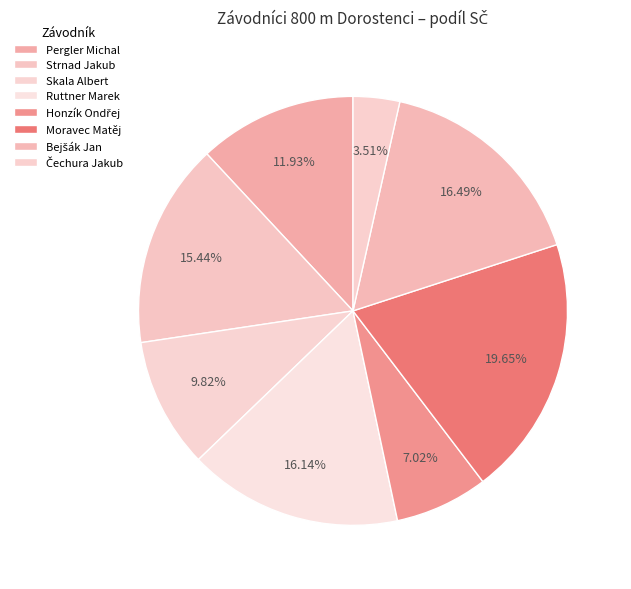

Between Honzík Ondřej and Pergler Michal, which is larger?

Pergler Michal